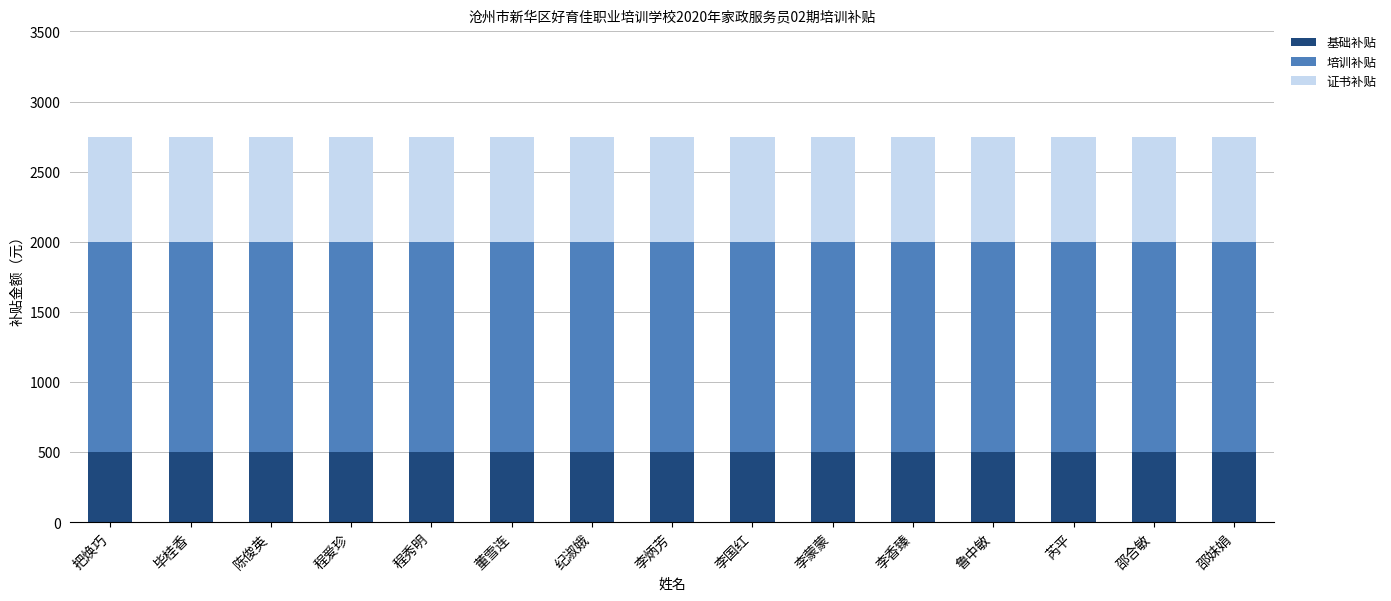

What are all the series names shown in the legend?

基础补贴, 培训补贴, 证书补贴